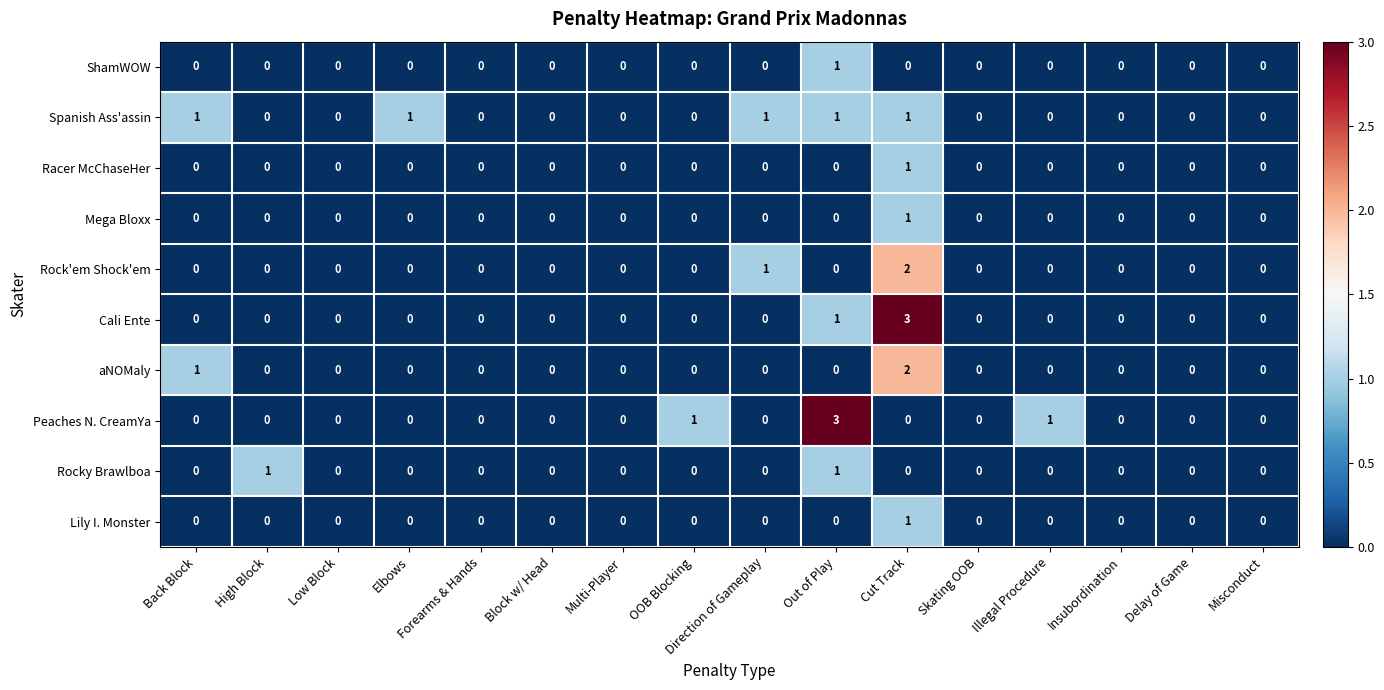

Which series changed the most between Multi-Player and Illegal Procedure?

Peaches N. CreamYa